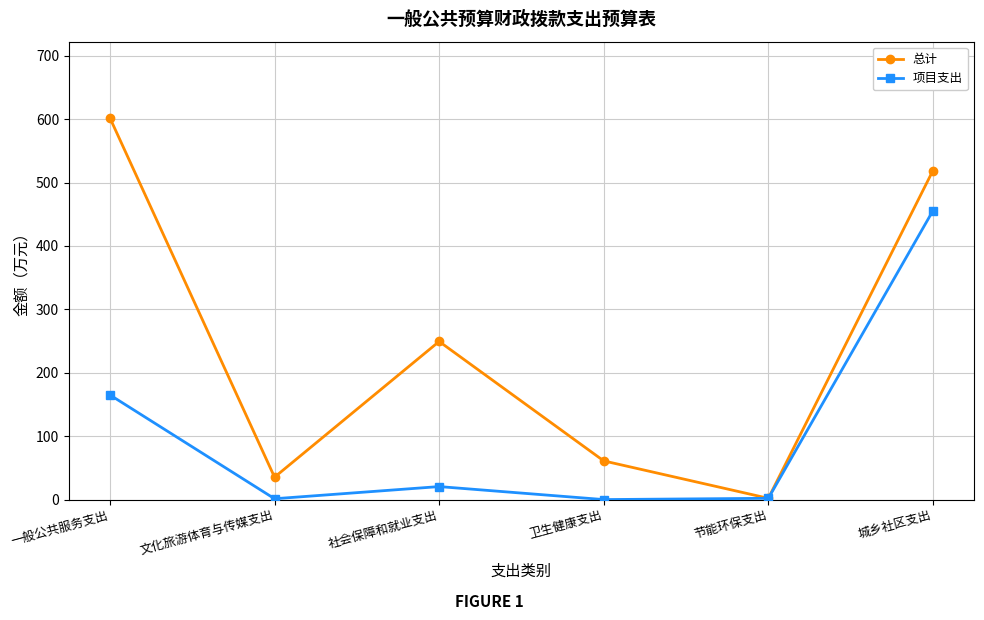

At how many categories does at least one series exceed 234?

3